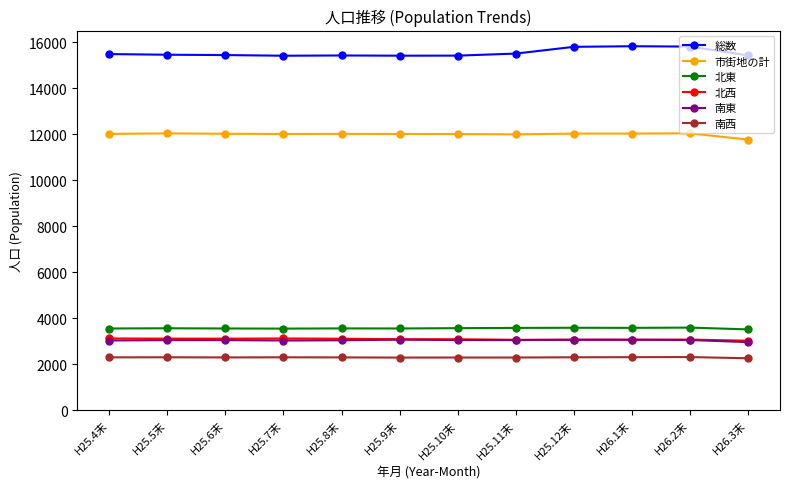

What value does the 総数 series have at H26.2末, to the nearest 5?

15820